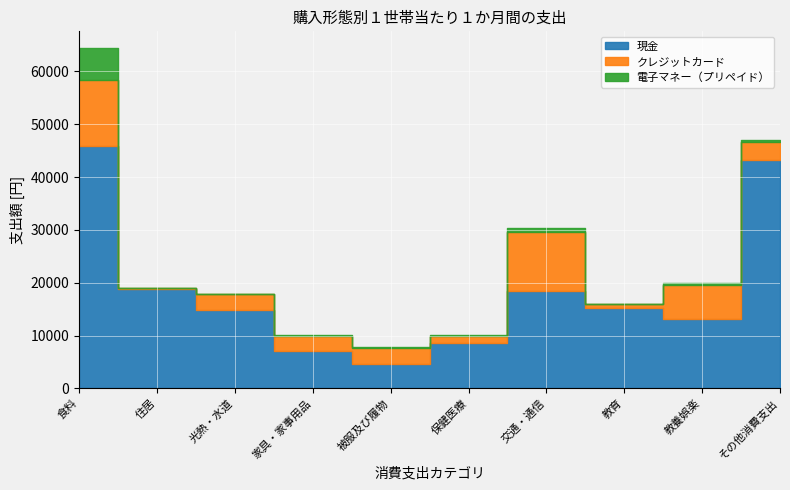

True or false: クレジットカード and 電子マネー（プリペイド） intersect in this chart.

False